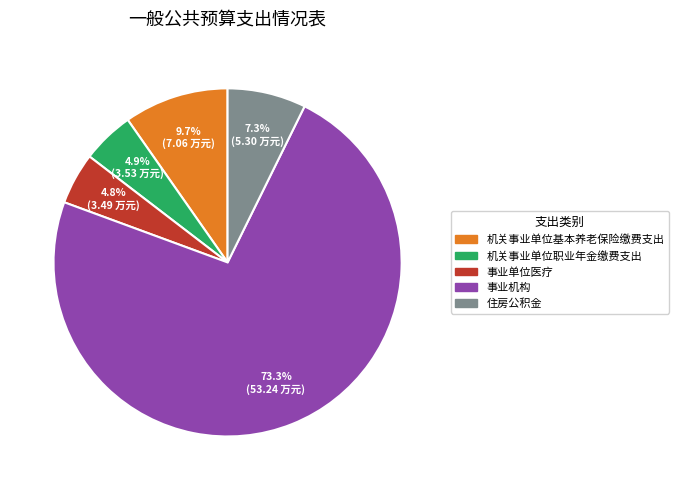

Do 事业单位医疗 and 机关事业单位职业年金缴费支出 together represent more than half of the pie?

No